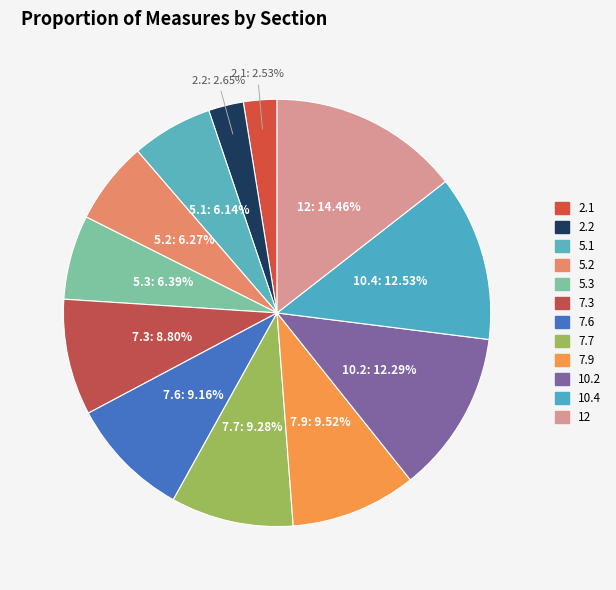

Is there a majority slice in this chart?

No